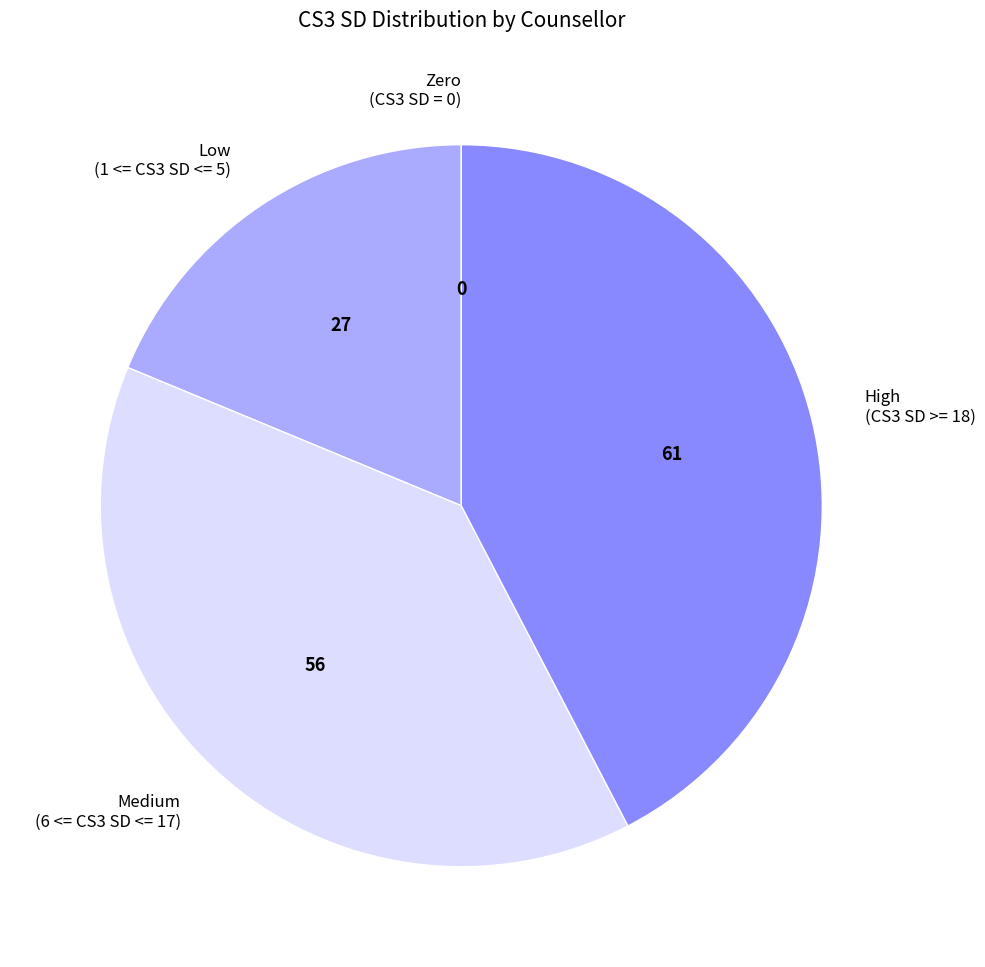

Is there any slice that represents more than half of the pie?

No